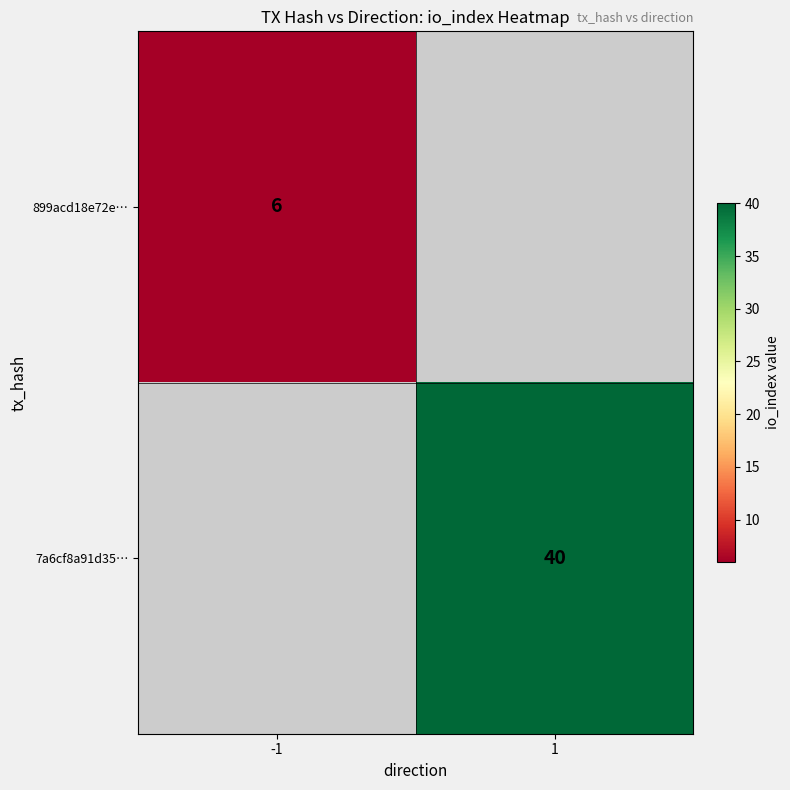

Is it true that 7a6cf8a91d35… equals 40 at 1?

True